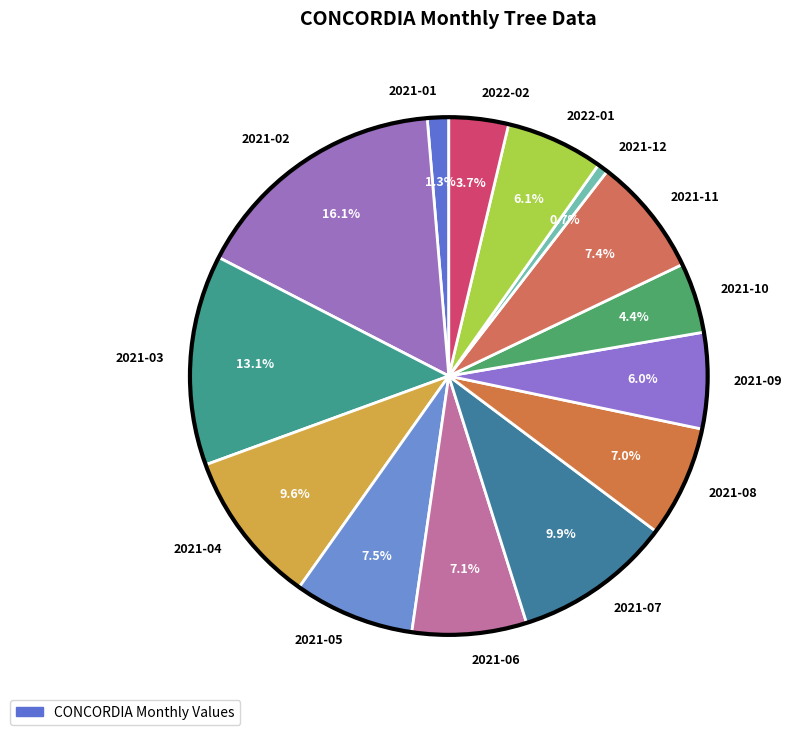

What is the smallest slice in the pie chart?

2021-12